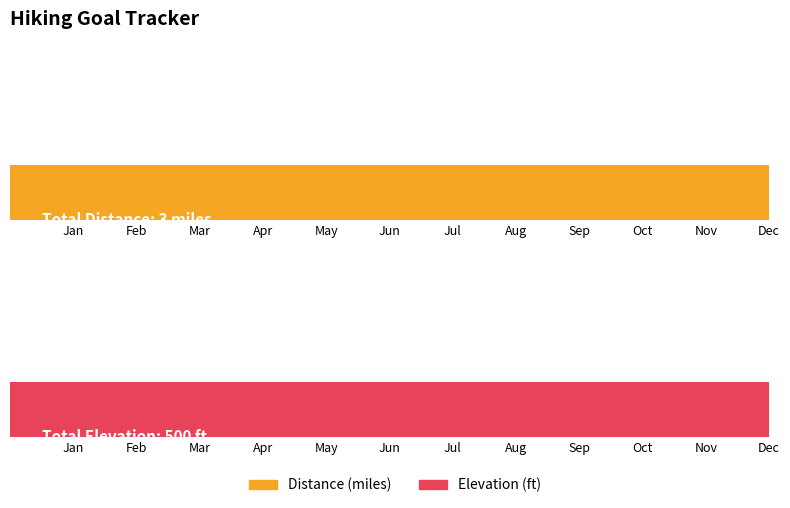

Which series has the largest total across all categories?

Elevation (ft)